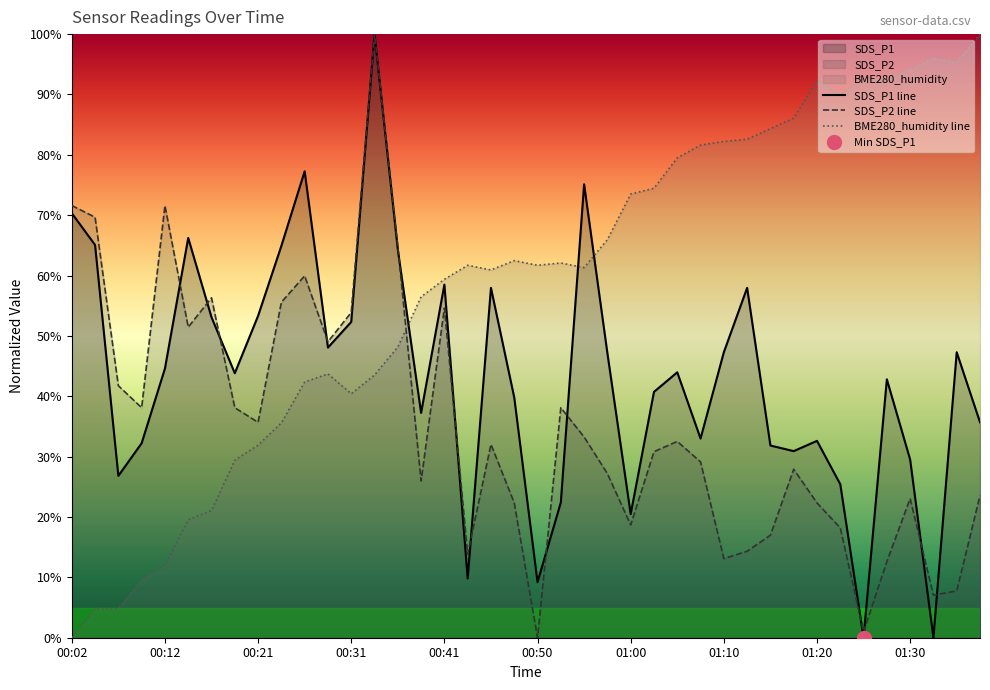

Rank the series by their average value, from lowest to highest.

SDS_P2 line, SDS_P1 line, BME280_humidity line